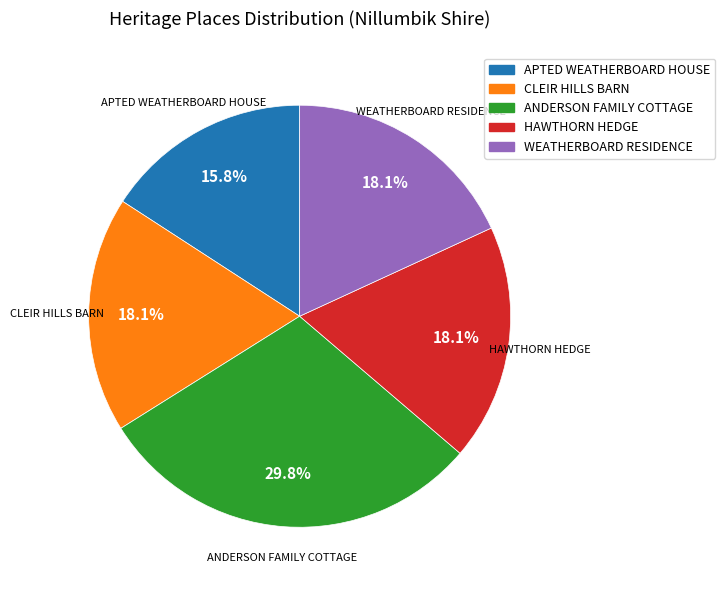

What percentage is the ANDERSON FAMILY COTTAGE slice, to the nearest percent?

30%